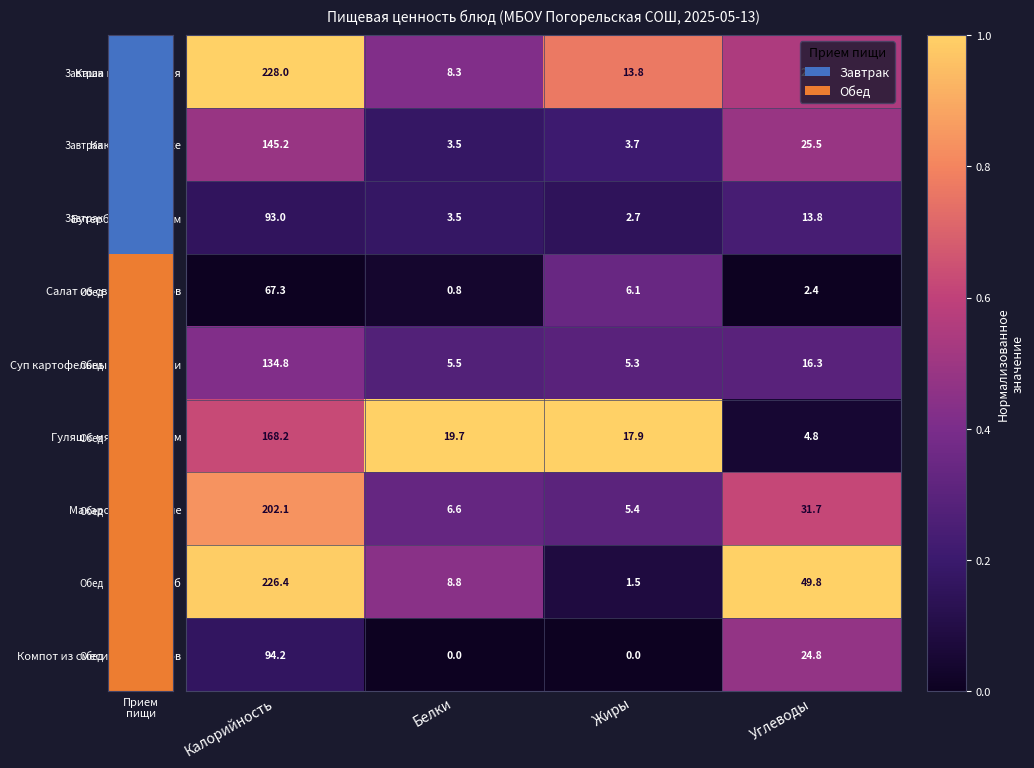

What is the minimum value for Суп картофельный с бобовыми?

5.3